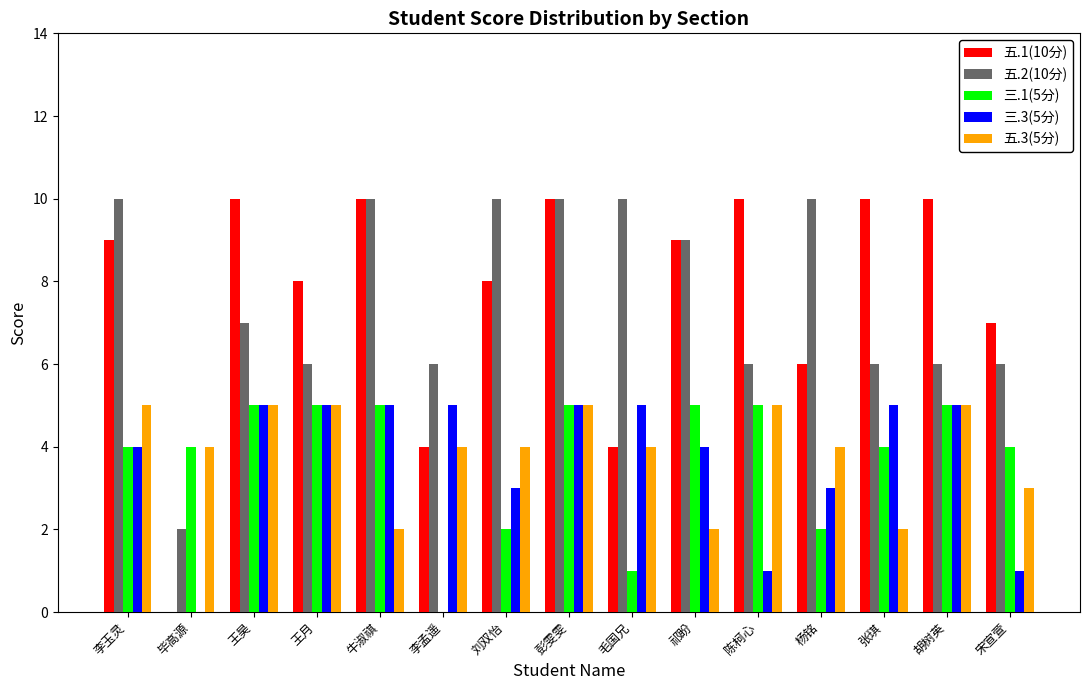

At which category is the sum across all series the highest?

彭雯雯